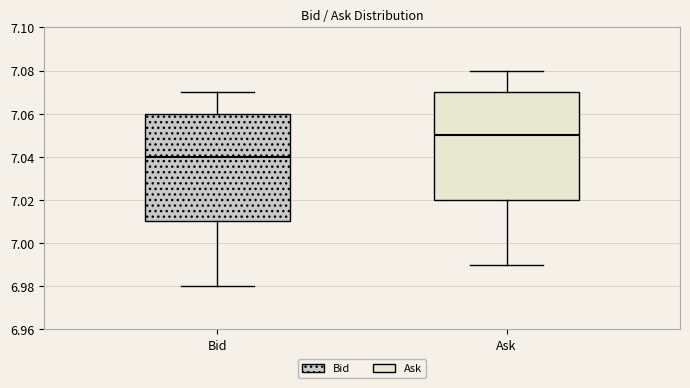

Which box's median line is the highest?

Ask